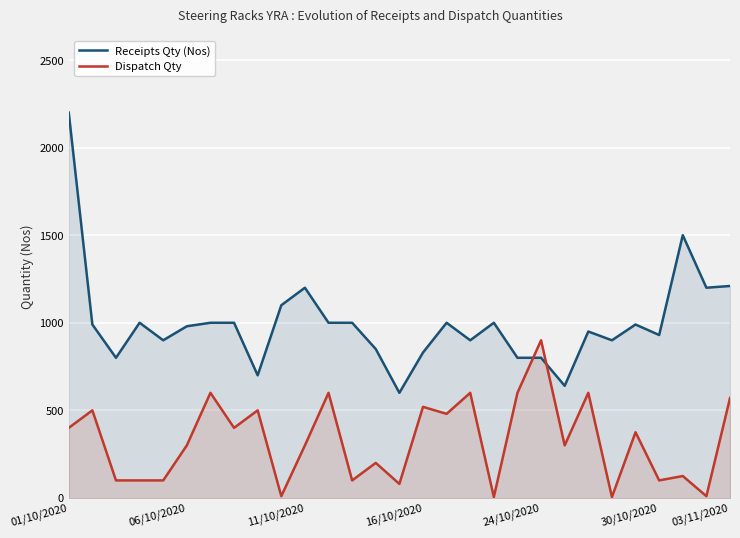

Reading right to left, transcribe all the data shown in this chart.

Receipts Qty (Nos): 1210	1200	1500	930	990	900	950	640	800	800	1000	900	1000	830	600	850	1000	1000	1200	1100	700	1000	1000	980	900	1000	800	990	2200
Dispatch Qty: 570	10	125	100	375	5	600	300	900	600	5	600	480	520	80	200	100	600	300	10	500	400	600	300	100	100	100	500	400